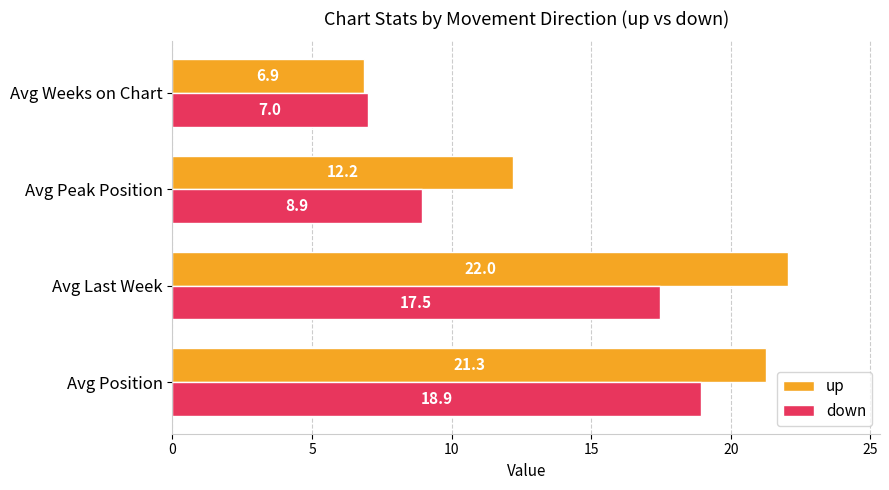

Which category has the lowest value across all series?

Avg Weeks on Chart